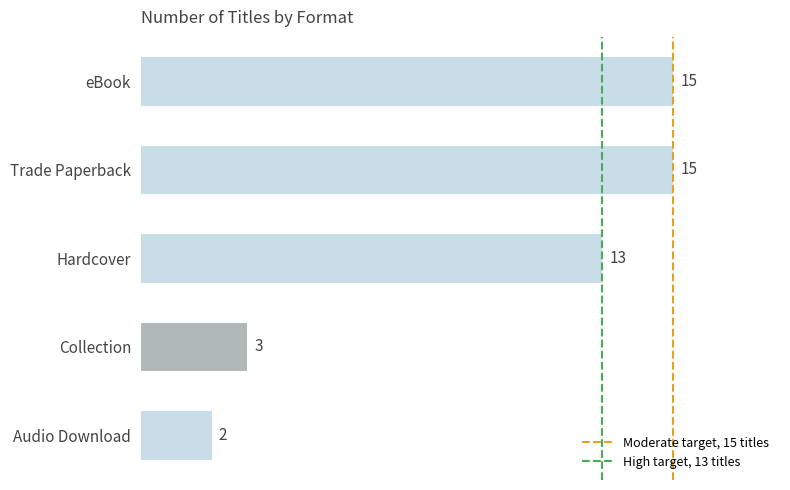

Are the bars horizontal?

Yes